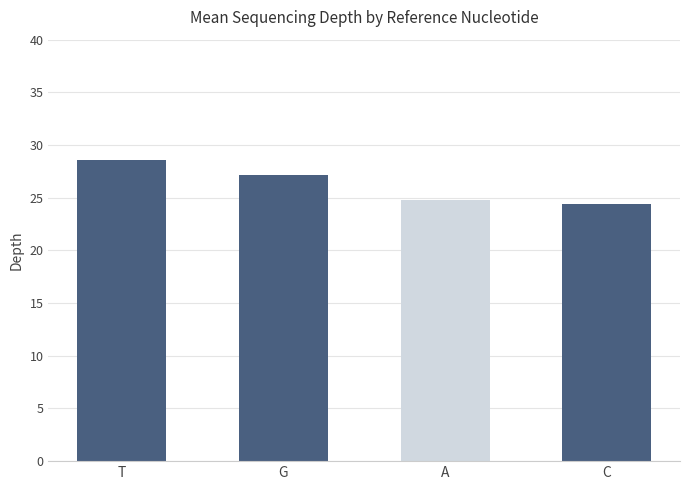

What is the sum of all values?

104.9